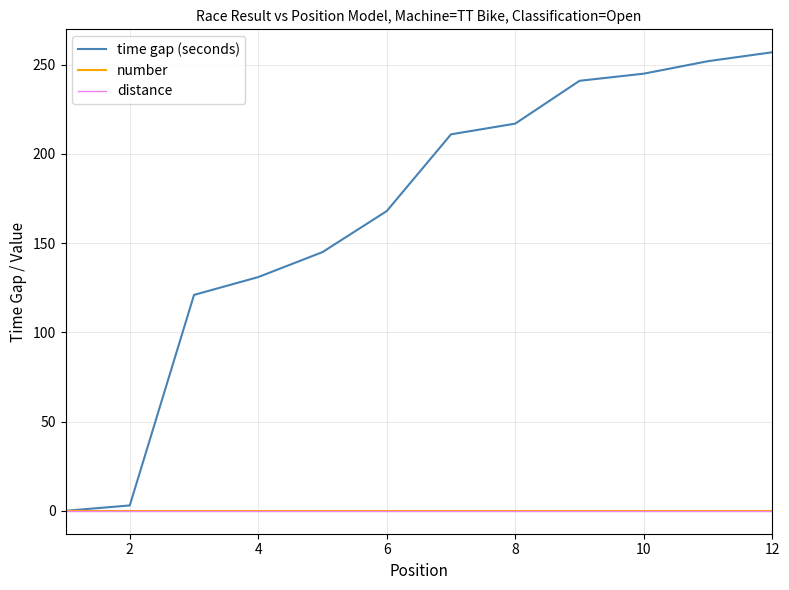

Is this an area chart (filled region under the line)?

No